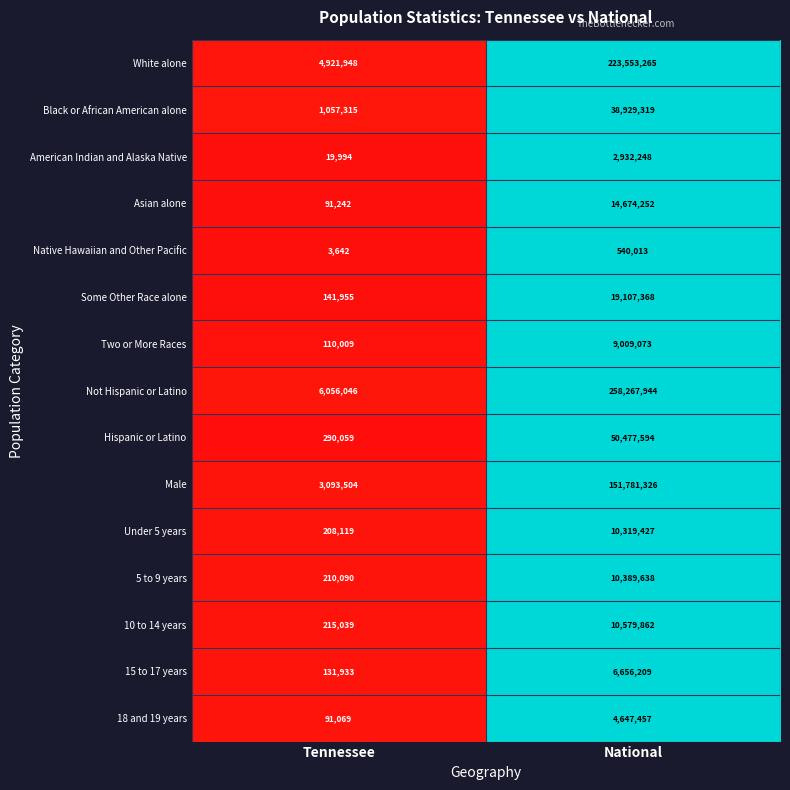

Which series has the largest total across all categories?

Not Hispanic or Latino